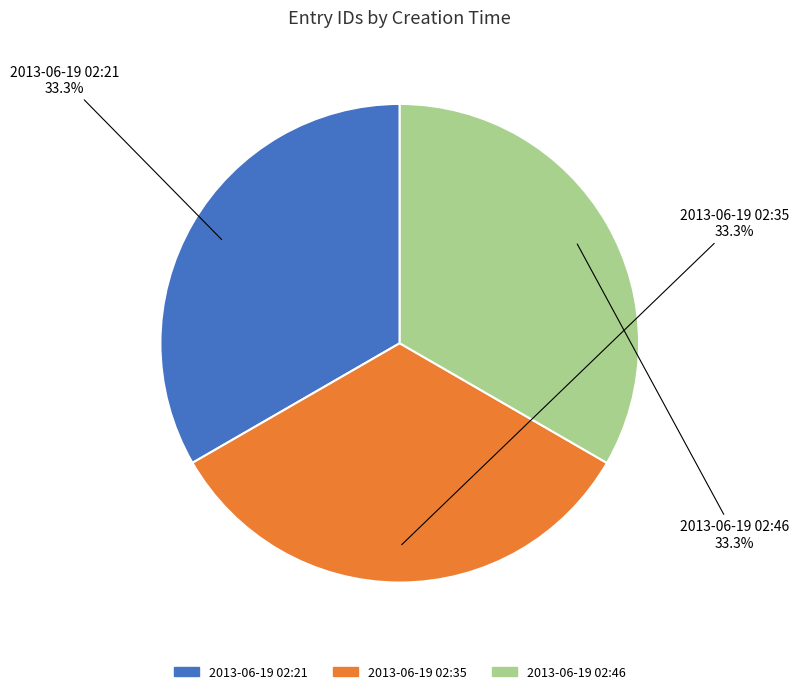

Approximately how many times larger is the value at 2013-06-19 02:35 compared to 2013-06-19 02:46?

1.0